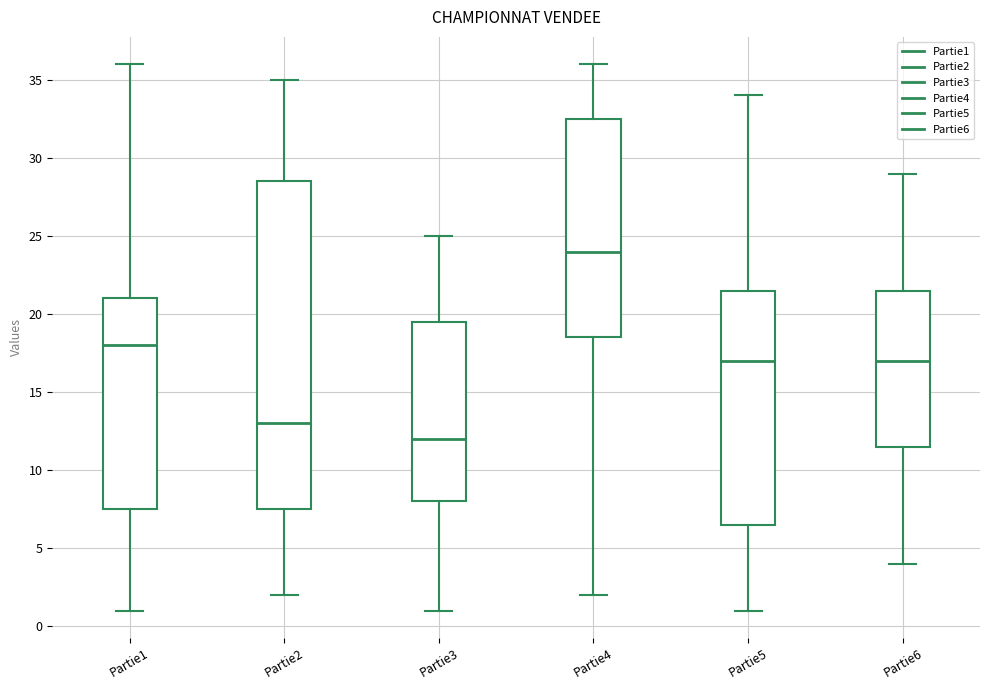

Comparing the boxes themselves (not the whiskers), which one is the tallest?

Partie2